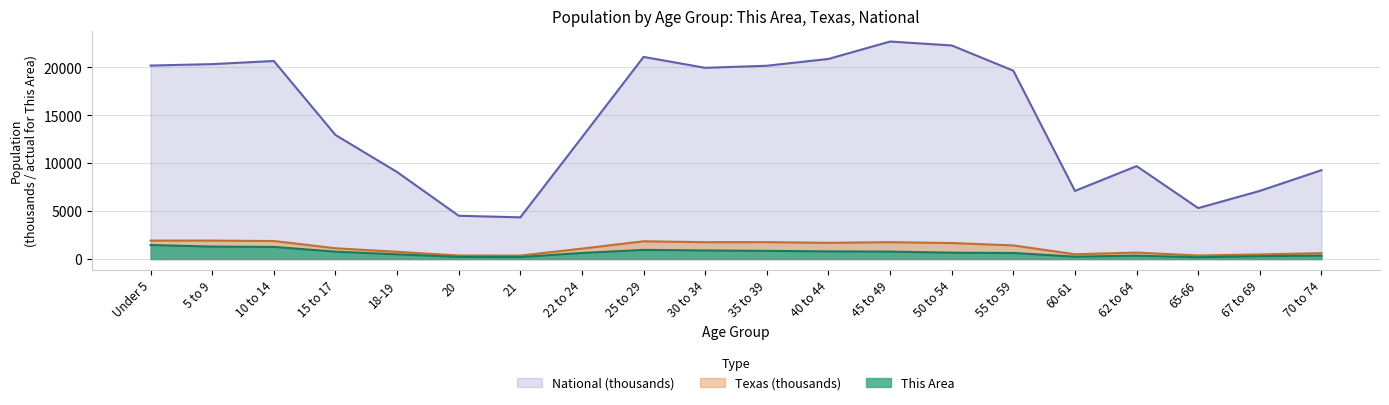

How many lines are shown in the chart?

3